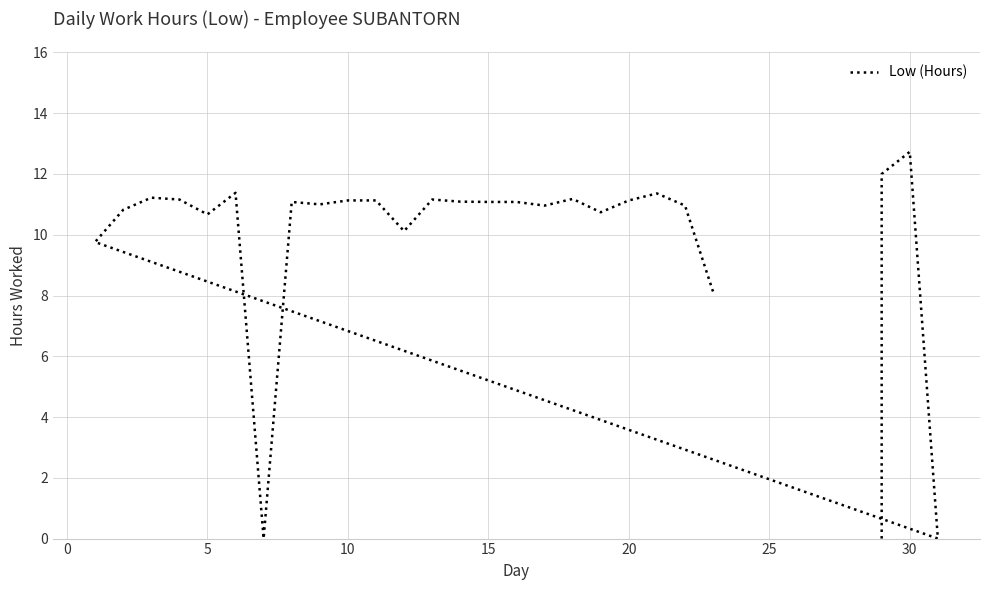

What is the value of the 8th point from the left?

11.2